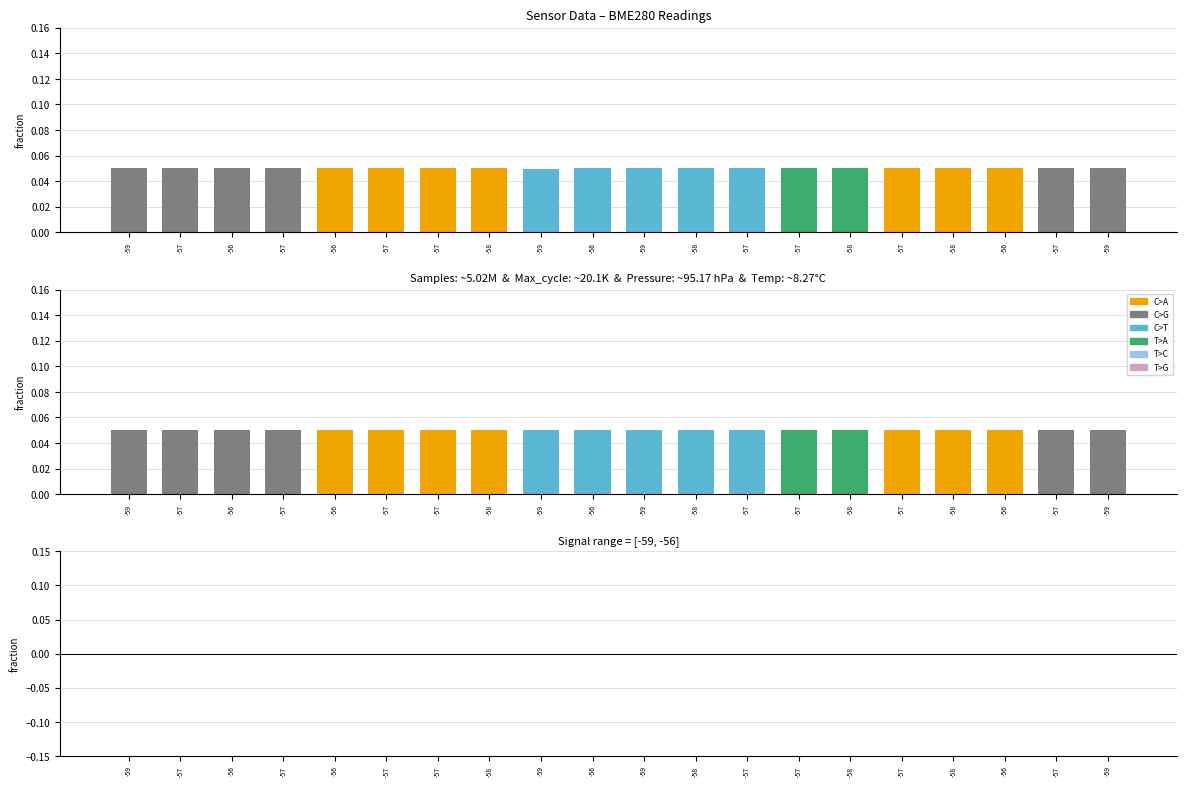

List the series in order of their peak value, lowest first.

Residual, BME280_pressure, Samples